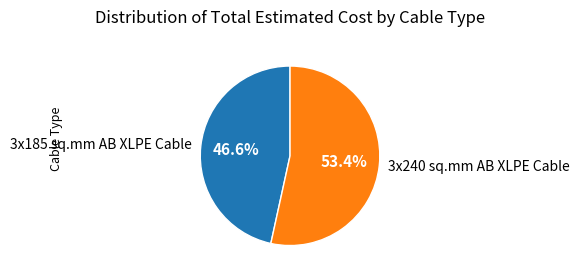

Which has a higher value, 3x185 sq.mm AB XLPE Cable or 3x240 sq.mm AB XLPE Cable?

3x240 sq.mm AB XLPE Cable